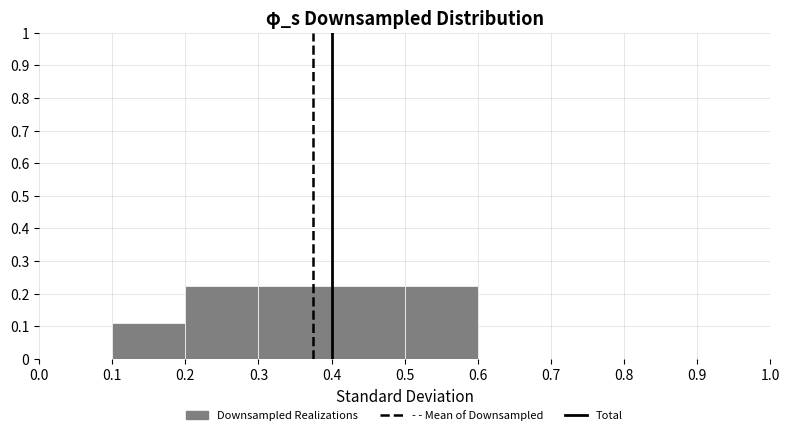

What is the height of the bar covering 0.5 to 0.6 on the x-axis? The values are not printed on the chart, so give them approximately, as read against the axis.

0.22